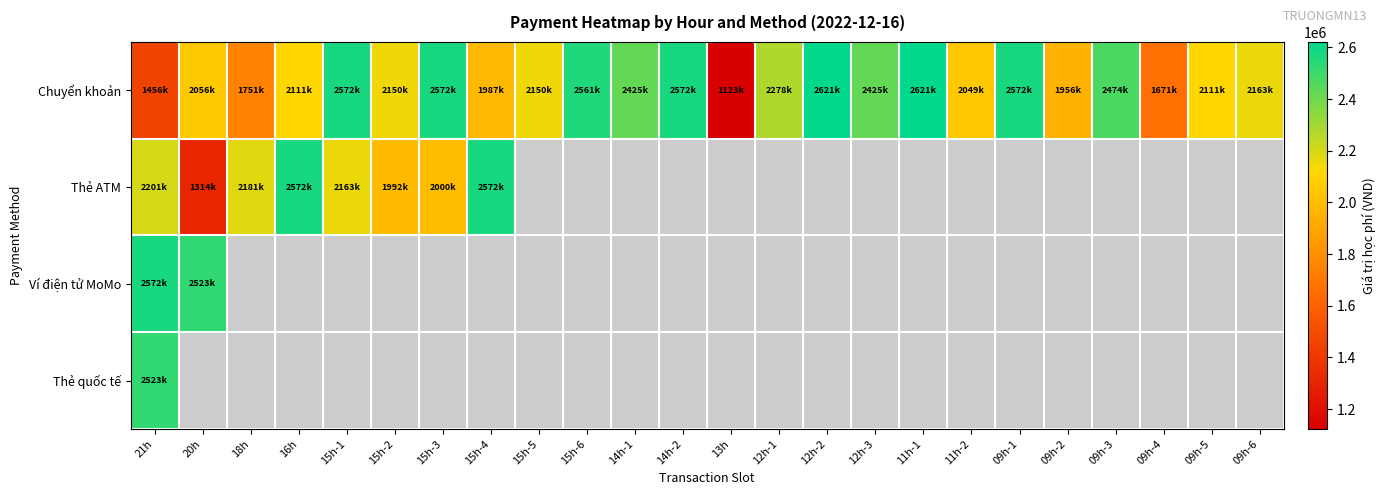

Between 15h-6 and 12h-3, which series saw the biggest shift?

Chuyển khoản